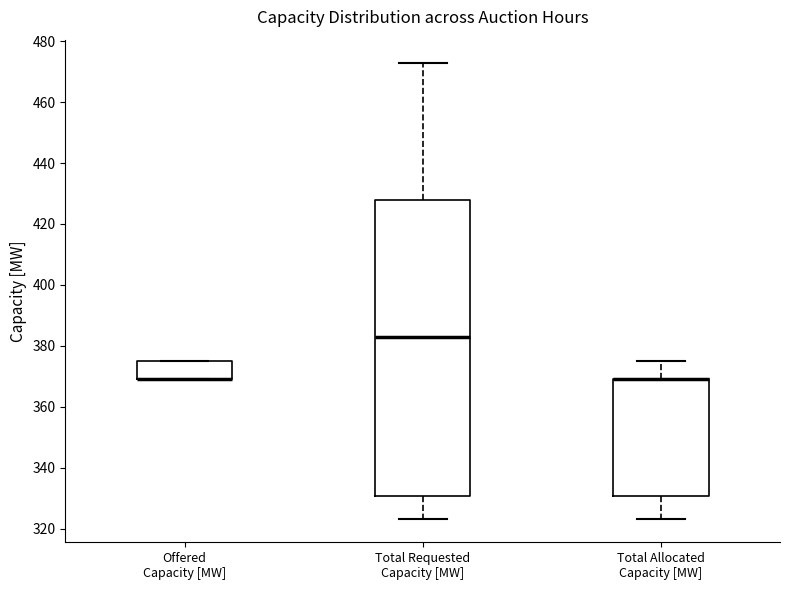

Which box is the tallest, from its lower edge to its upper edge?

Total Requested Capacity [MW]